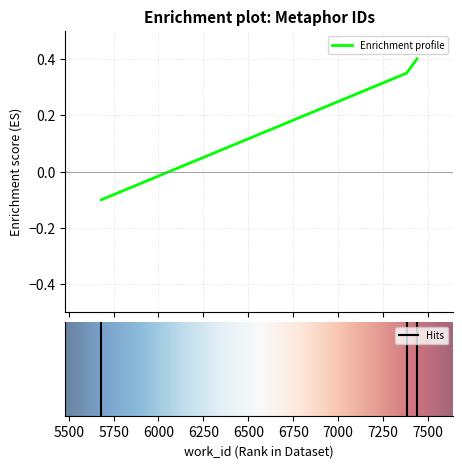

What is the difference between the second highest and minimum values?

0.4